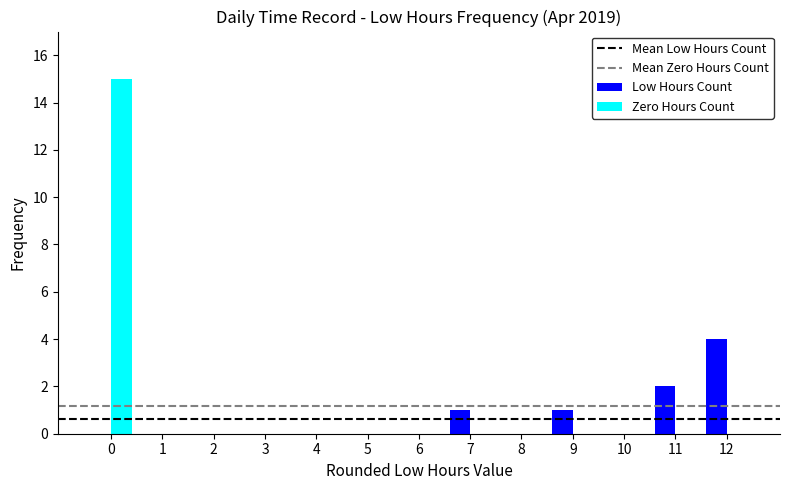

The value of Low Hours Count at 5 is -3. True or false?

False